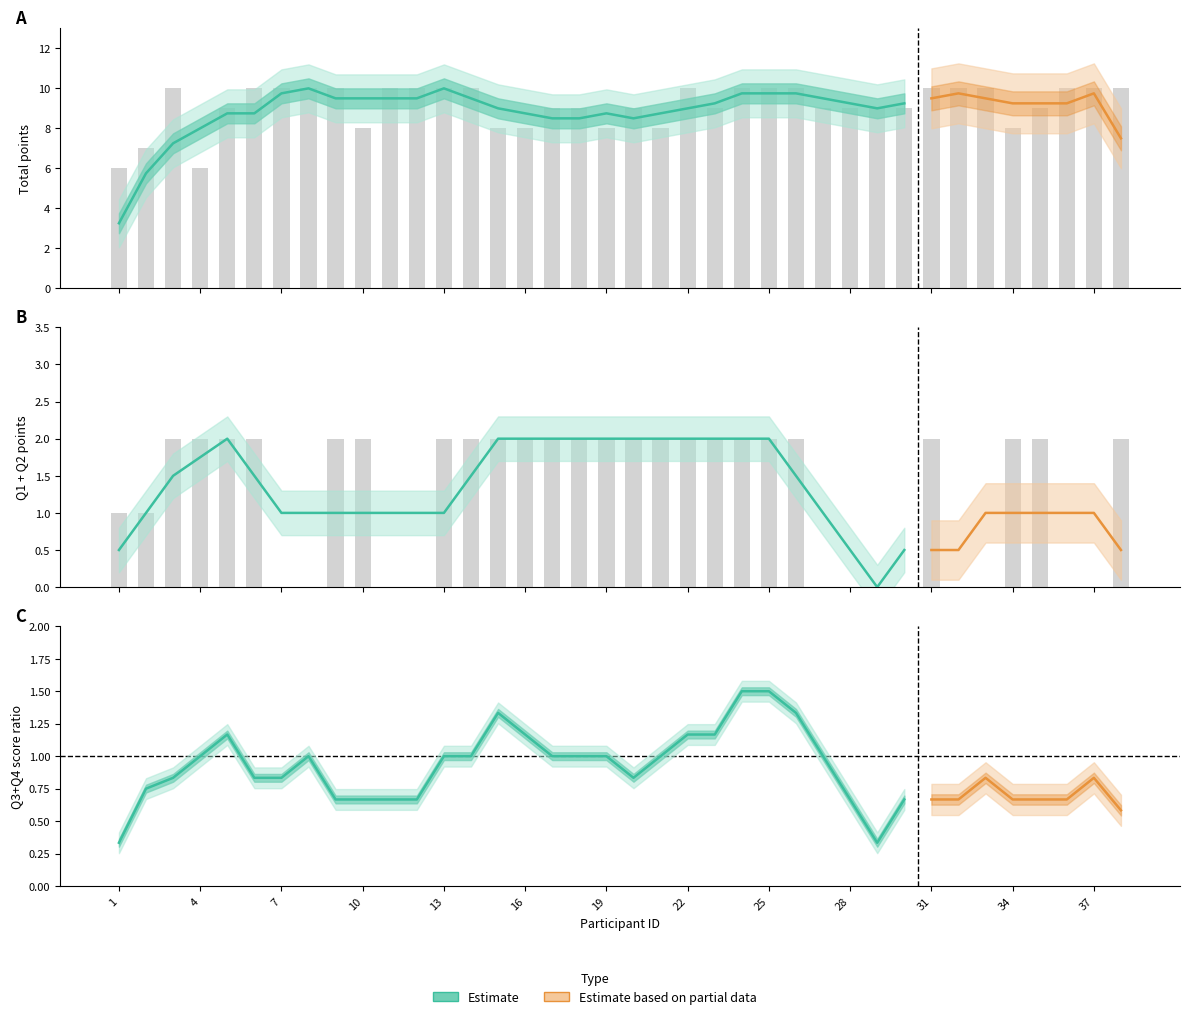

List the labels in order of Points - Calcium gluconate value, smallest first.

7, 8, 11, 12, 27, 28, 29, 30, 32, 33, 36, 37, 1, 2, 3, 4, 5, 6, 9, 10, 13, 14, 15, 16, 17, 18, 19, 20, 21, 22, 23, 24, 25, 26, 31, 34, 35, 38